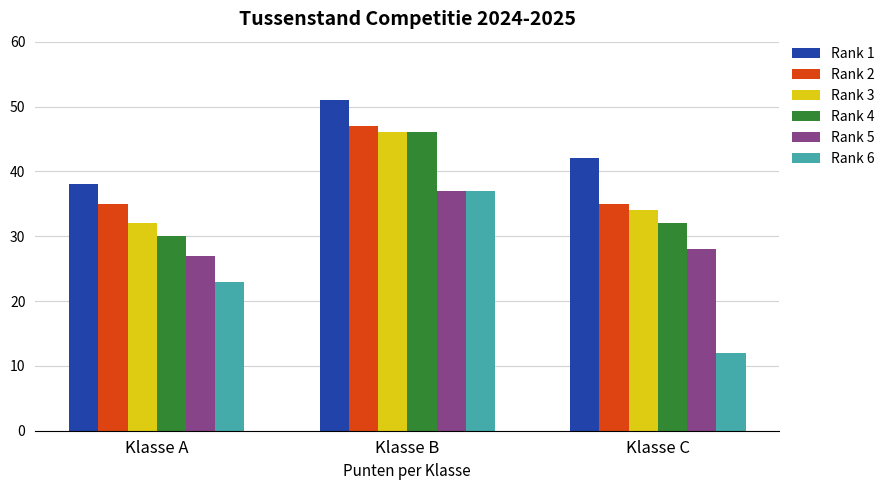

How many data points in Rank 1 are less than 42?

1